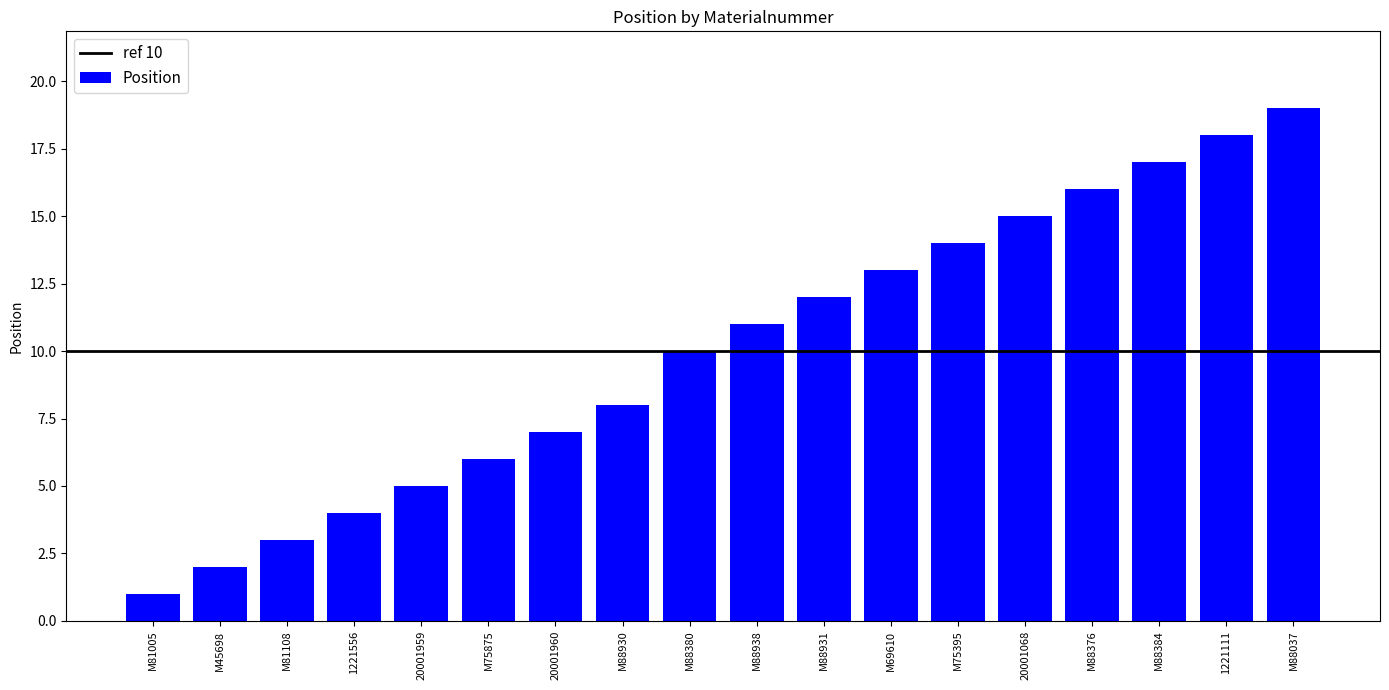

The chart shows a value of 8 at M88384. True or false?

False